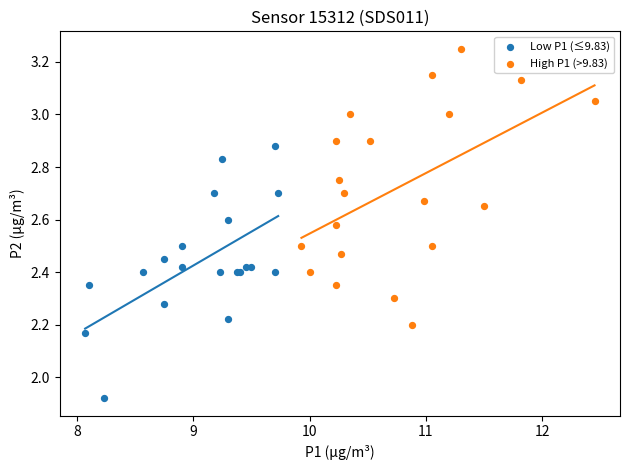

What are all the series names shown in the legend?

Low P1 (≤9.83), High P1 (>9.83)